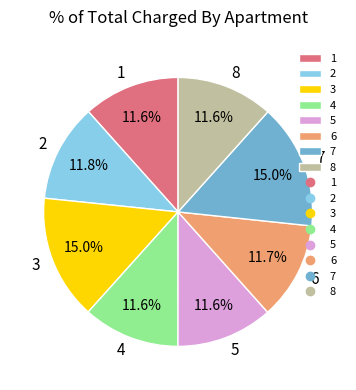

To the nearest percent, what percentage of the pie is 3?

15%